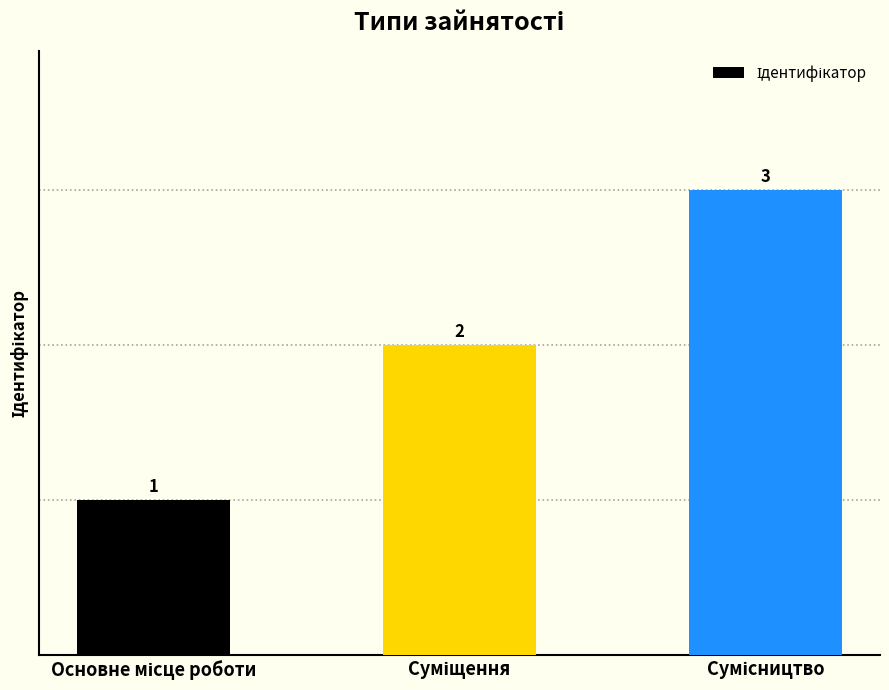

What is the greatest value displayed?

3